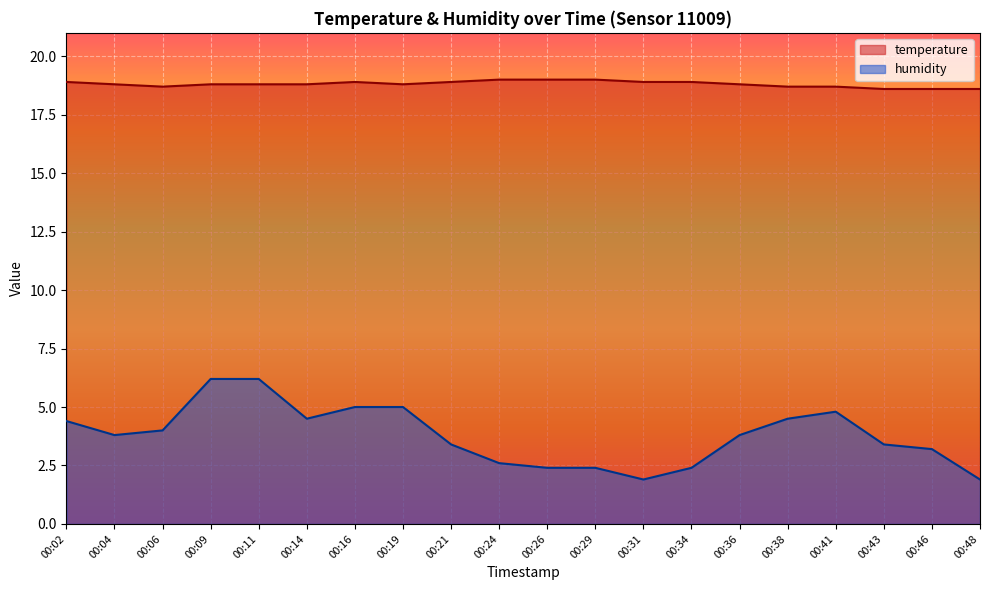

The temperature series shows 30.4 at 00:19. True or false?

False